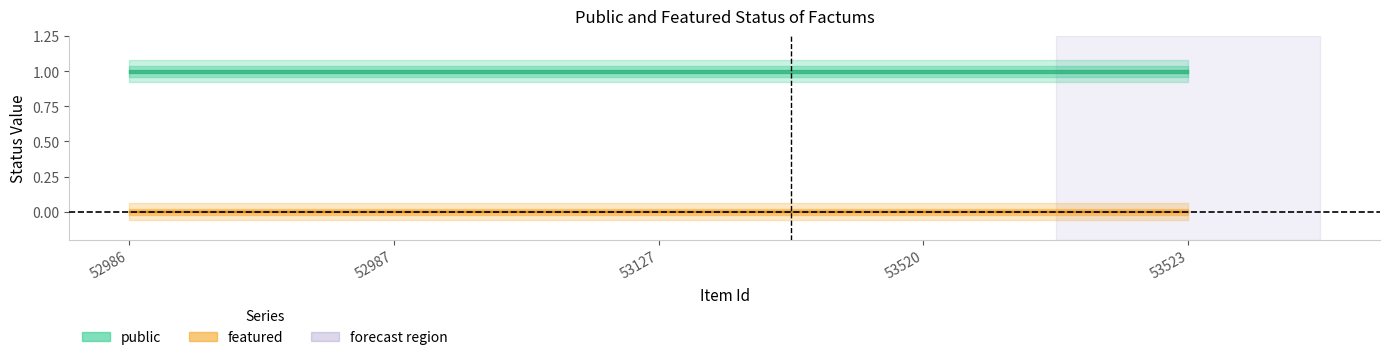

At which category does the chart reach its peak across all series?

52986